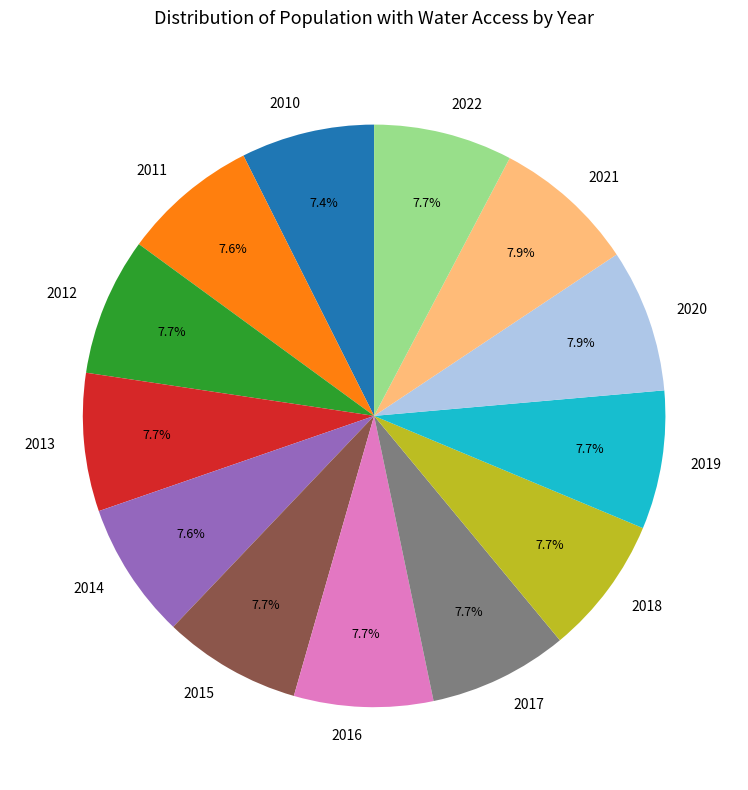

Combined, what portion of the pie is 2014 and 2018?

15.3%